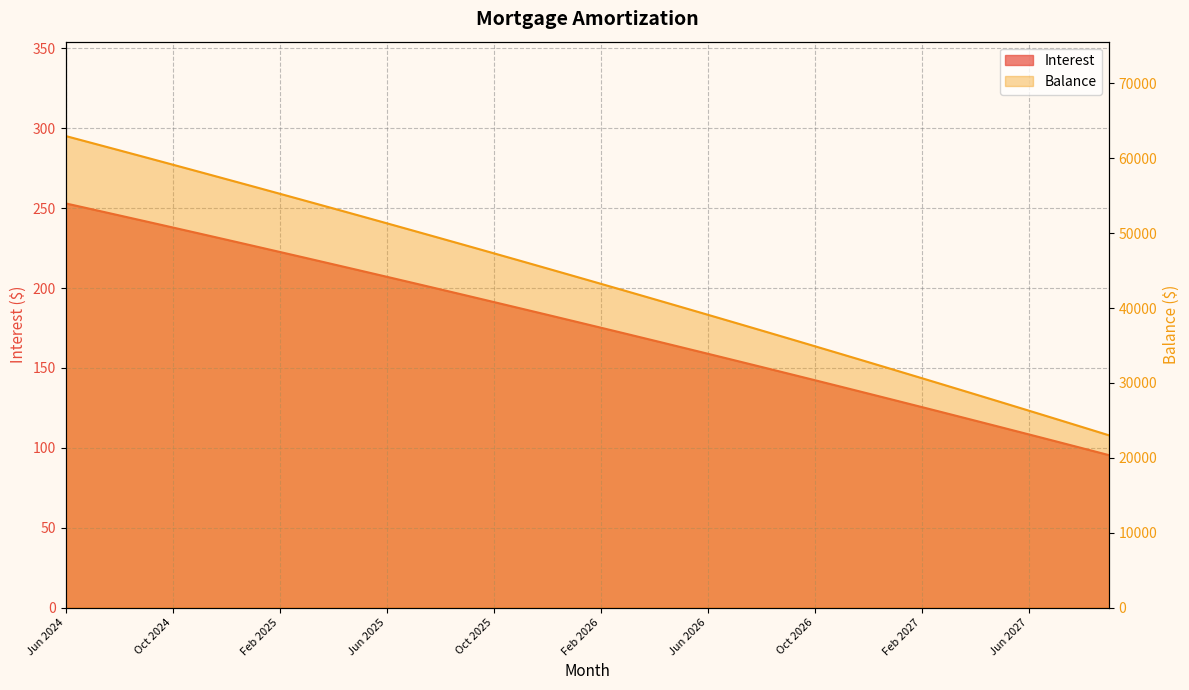

What is the total value across all series at Nov 2024?

58417.1